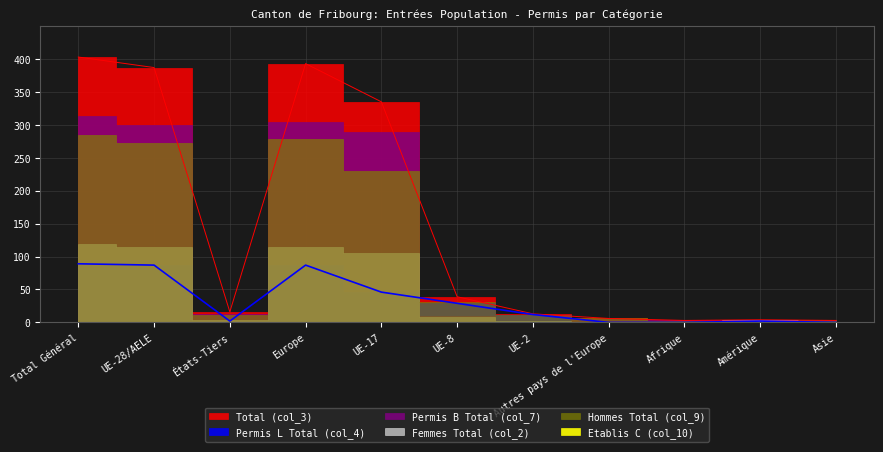

Is it true that Total (col_3) equals 16 at États-Tiers?

True